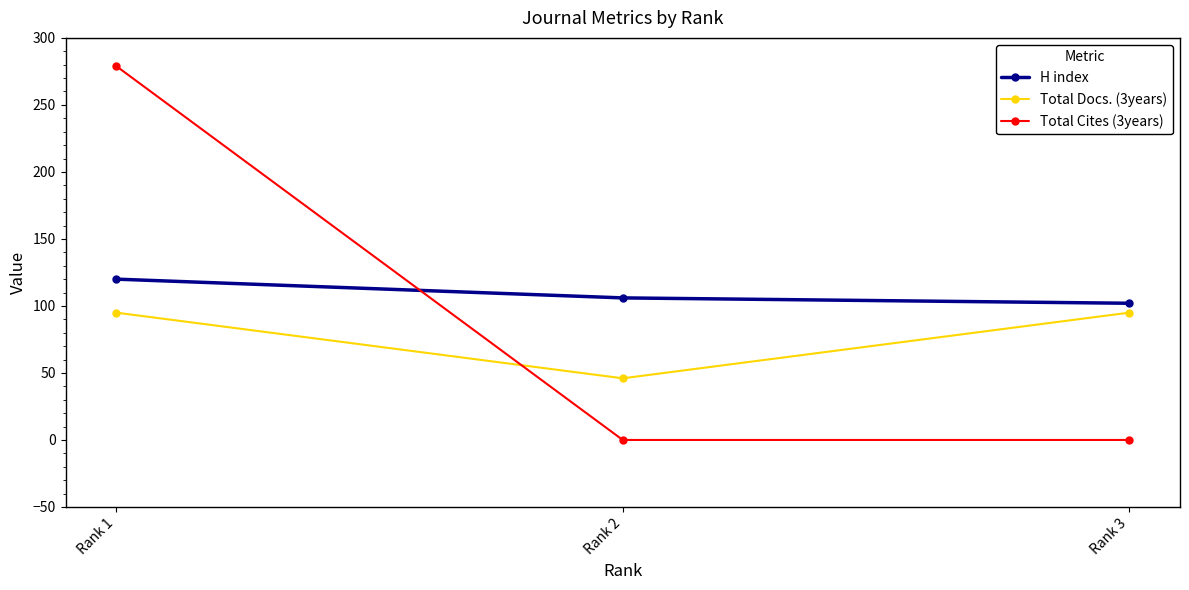

What is the average value of the H index series?

109